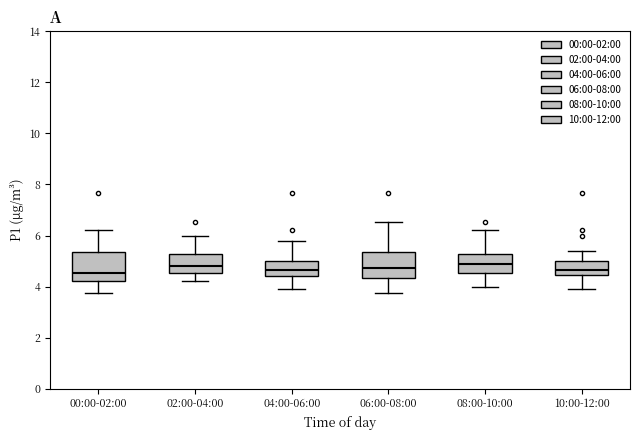

Where does the lower whisker of the box for 04:00-06:00 end on the y-axis? The values are not printed on the chart, so give them approximately, as read against the axis.

4.0